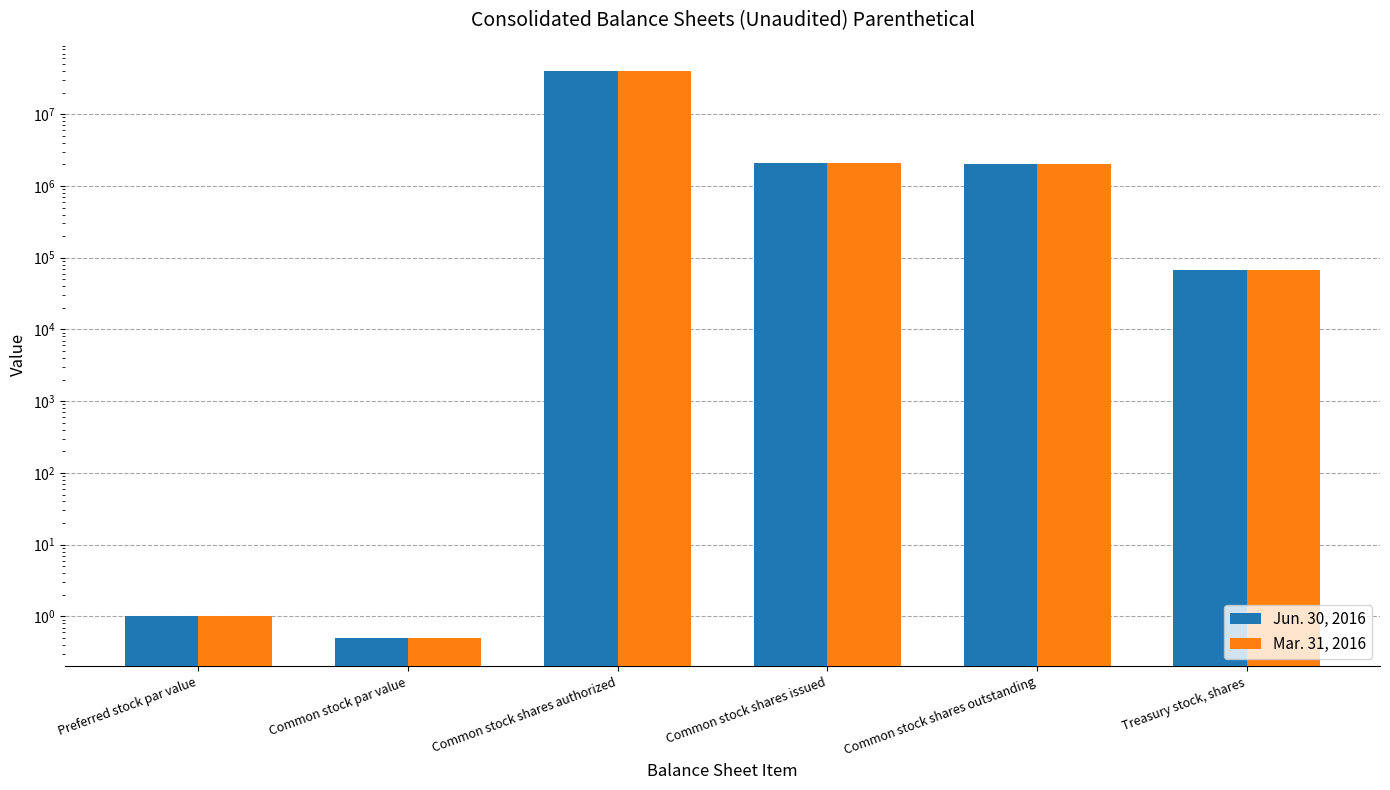

Does the chart contain stacked bars?

No